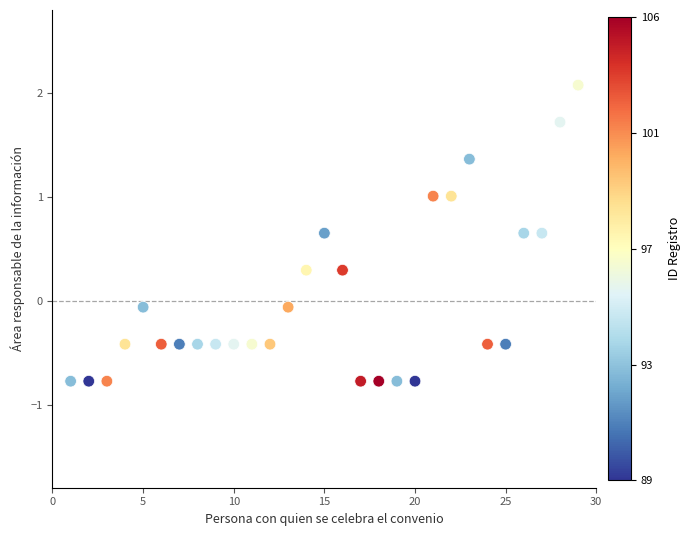

What is the range of Y values (max minus min)?

2.9